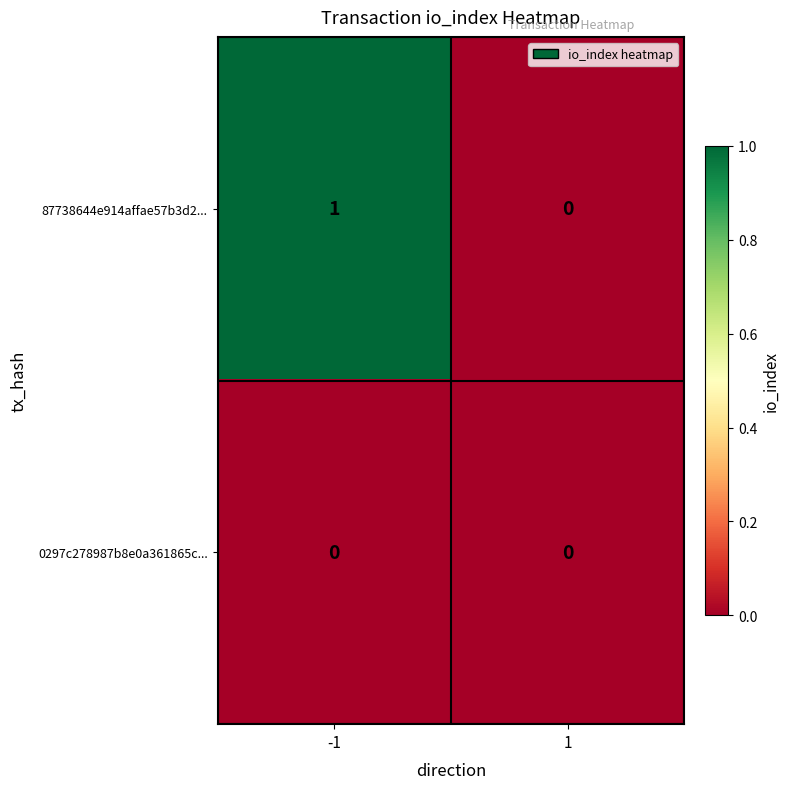

Rank the series by their maximum value, from lowest to highest.

0297c278987b8e0a361865c..., 87738644e914affae57b3d2...